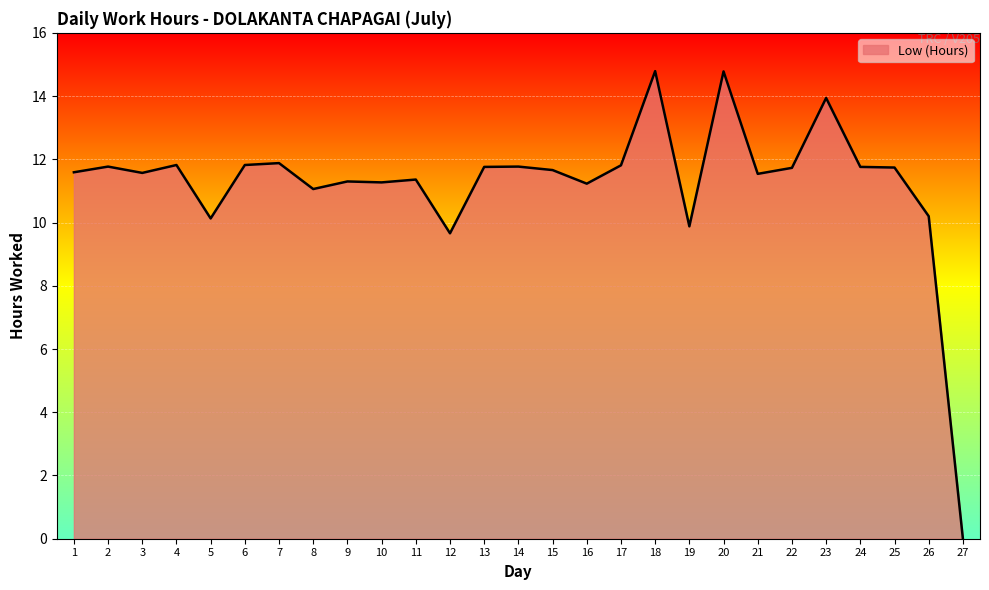

What is the difference between the values at 16 and 24?

0.5